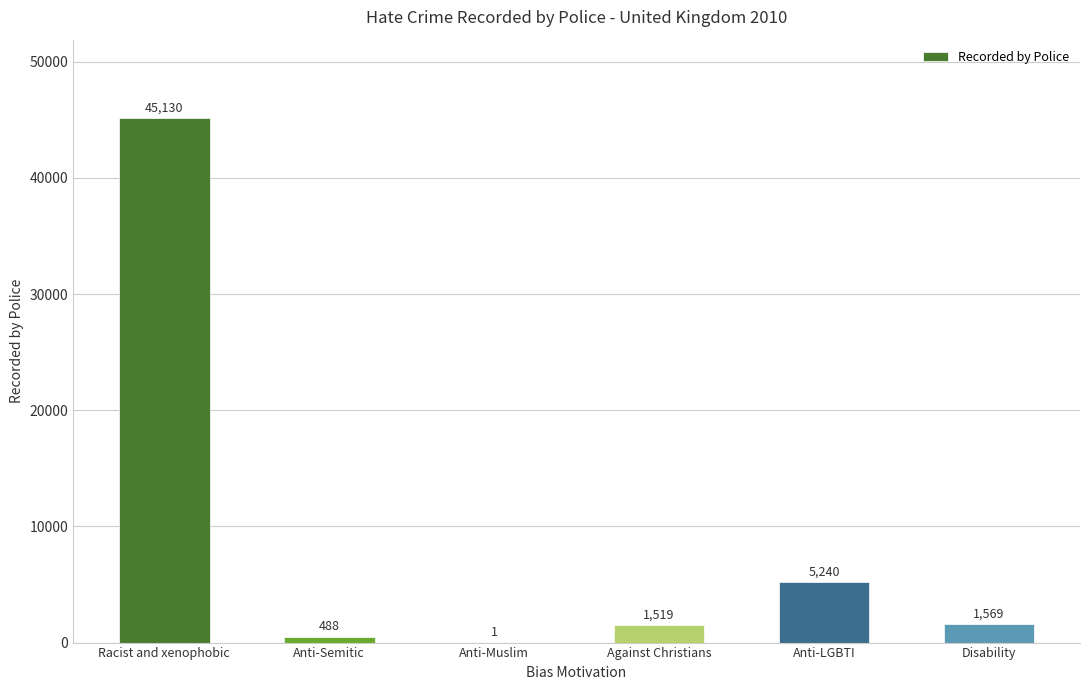

What is the approximate value at Anti-LGBTI, to the nearest 100?

5200